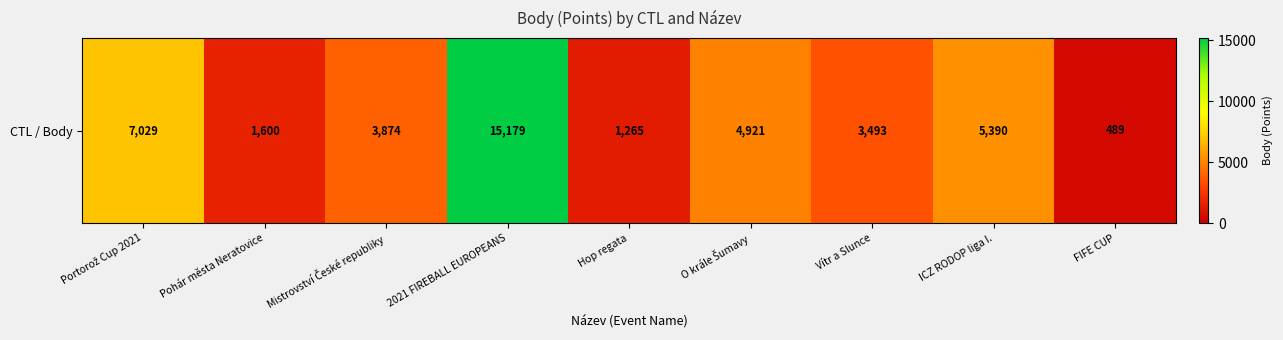

What is the sum of all values?

43240